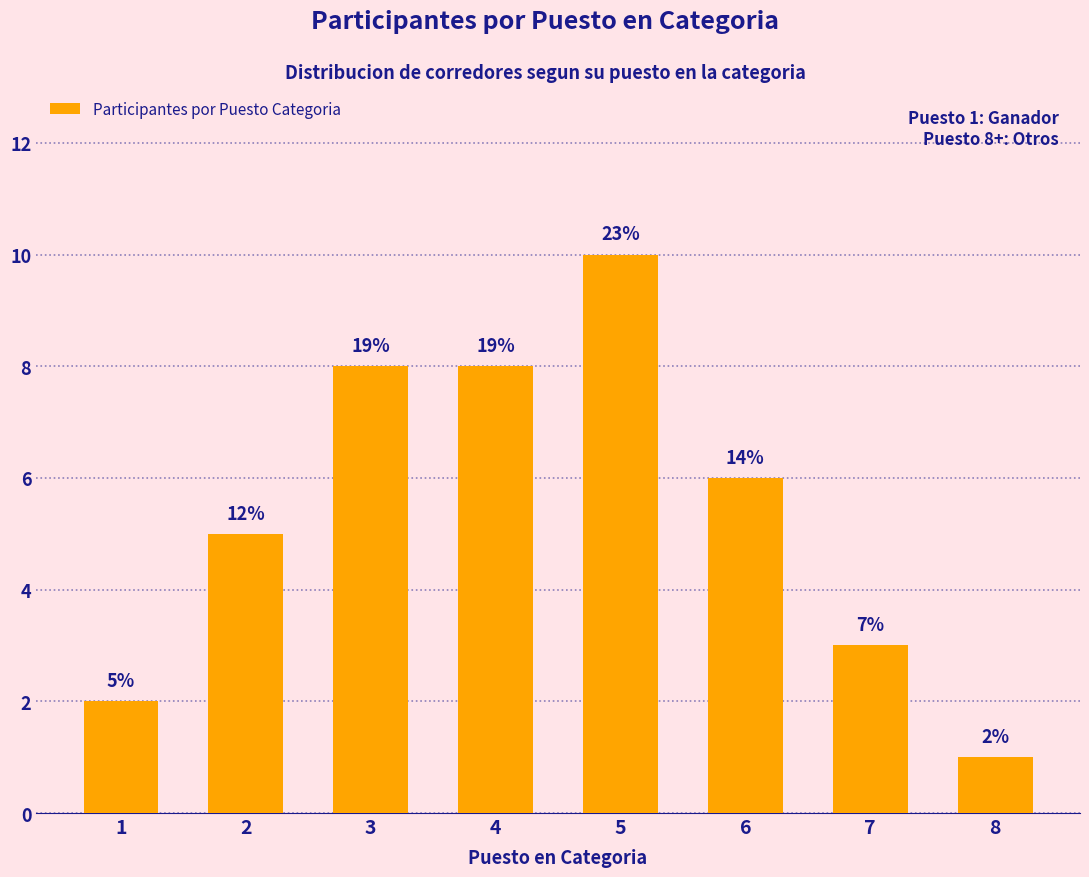

What is the difference between the maximum and minimum values?

9